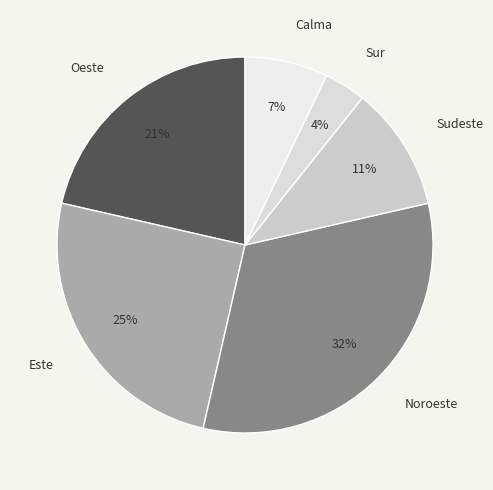

Is the sum of Este and Sur greater than half?

No